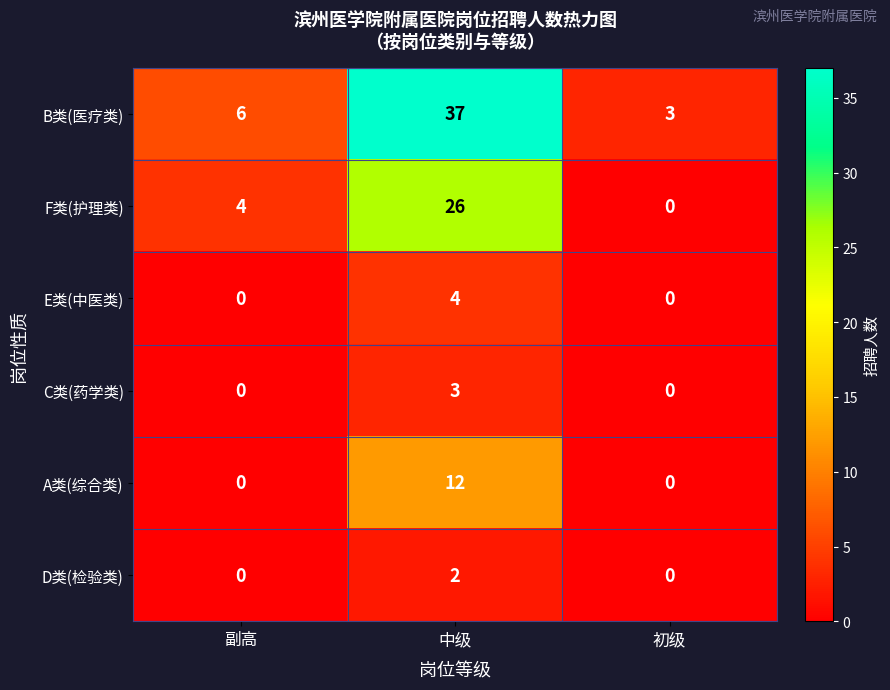

Is the value of E类(中医类) at 初级 greater than the value of F类(护理类) at 副高?

No